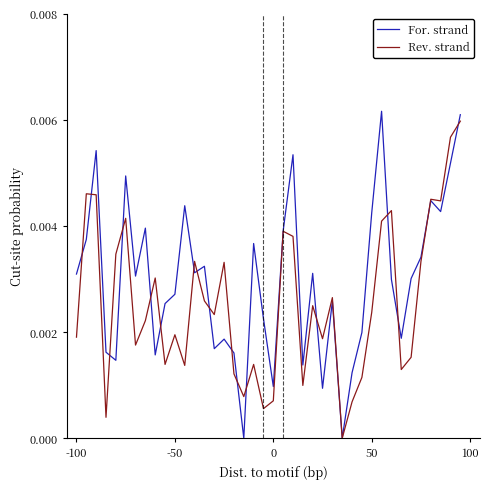

Which series has the largest total across all categories?

For. strand